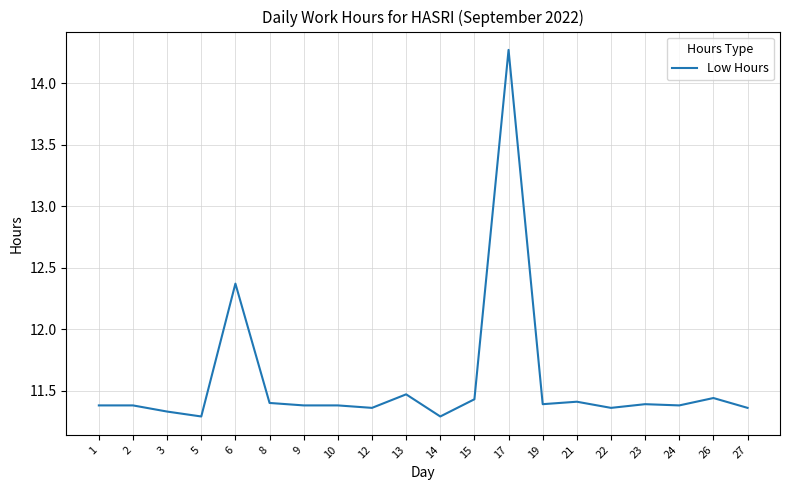

What is the smallest value displayed?

11.3